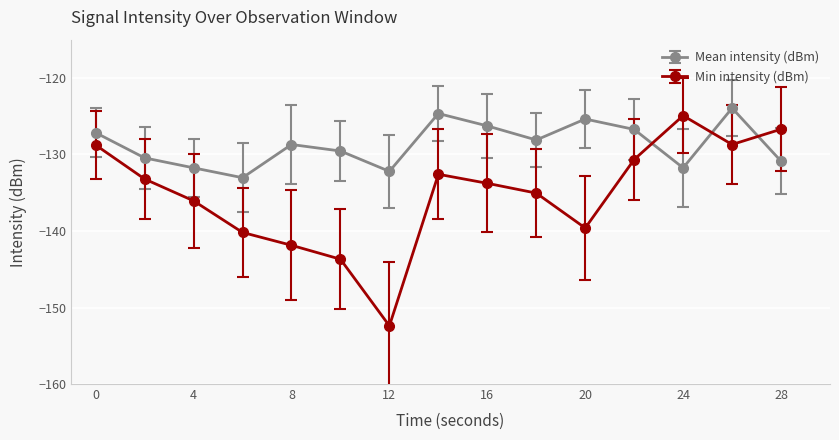

What is the difference between the maximum and second lowest values in the Min intensity (dBm) series?

18.8